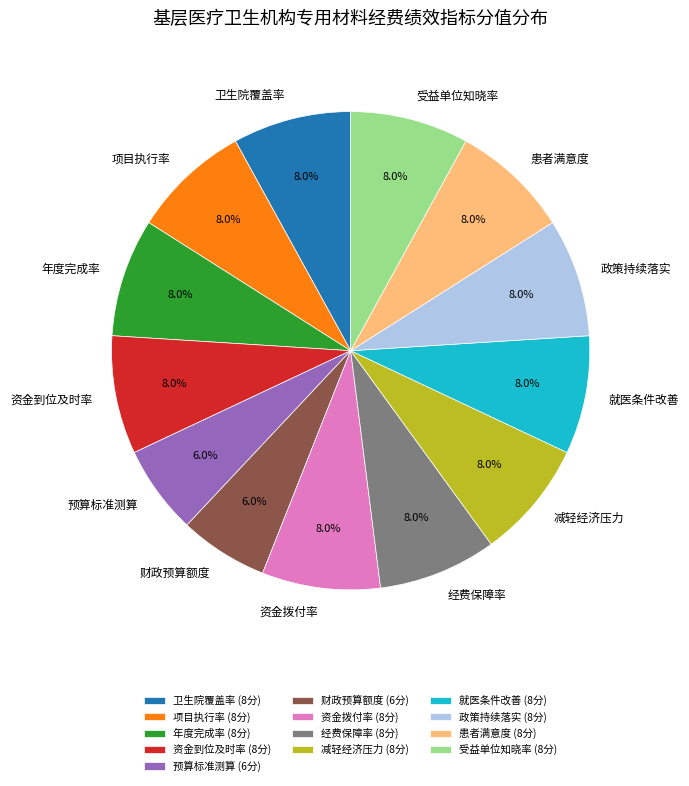

To the nearest percent, what is the average slice percentage?

8%